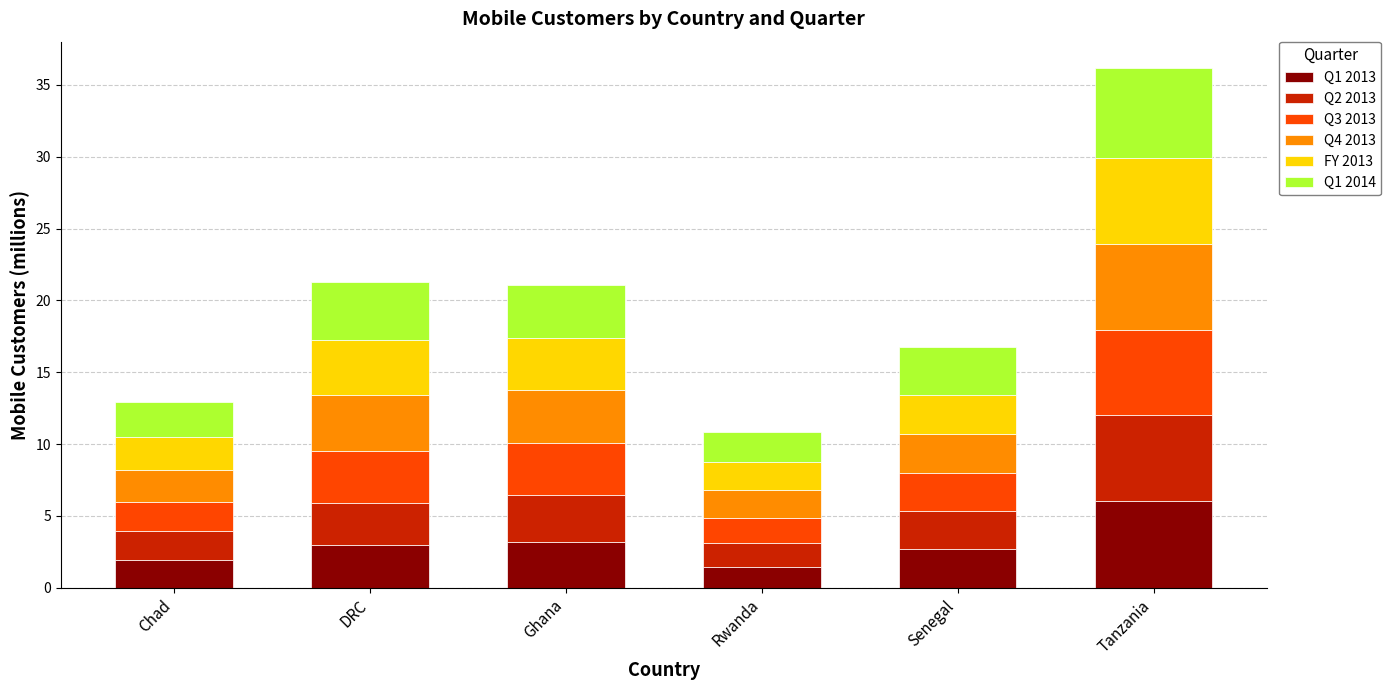

What is the lowest value of the Q1 2013 series?

1.5